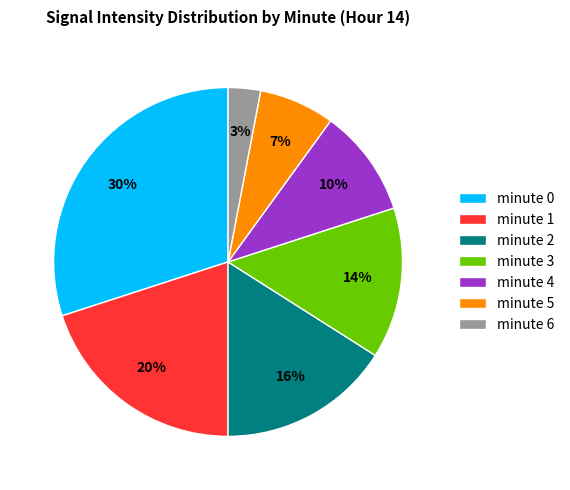

What is the smallest slice in the pie chart?

minute 6